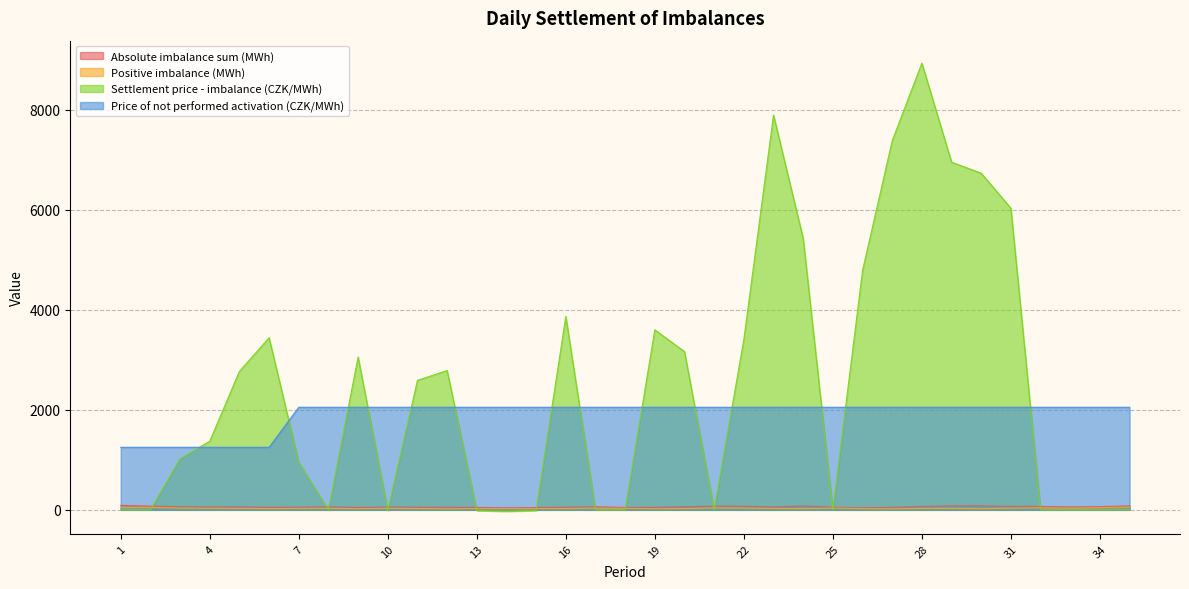

Does the chart display data point markers on the line(s)?

No